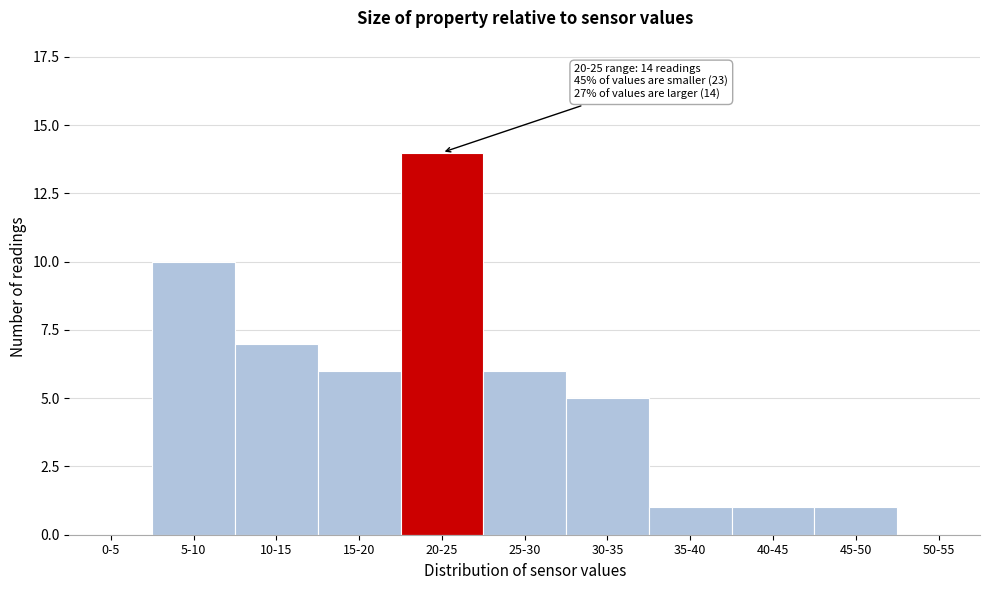

Reading right to left, extract all data points from this chart.

50-55=0	45-50=1	40-45=1	35-40=1	30-35=5	25-30=6	20-25=14	15-20=6	10-15=7	5-10=10	0-5=0